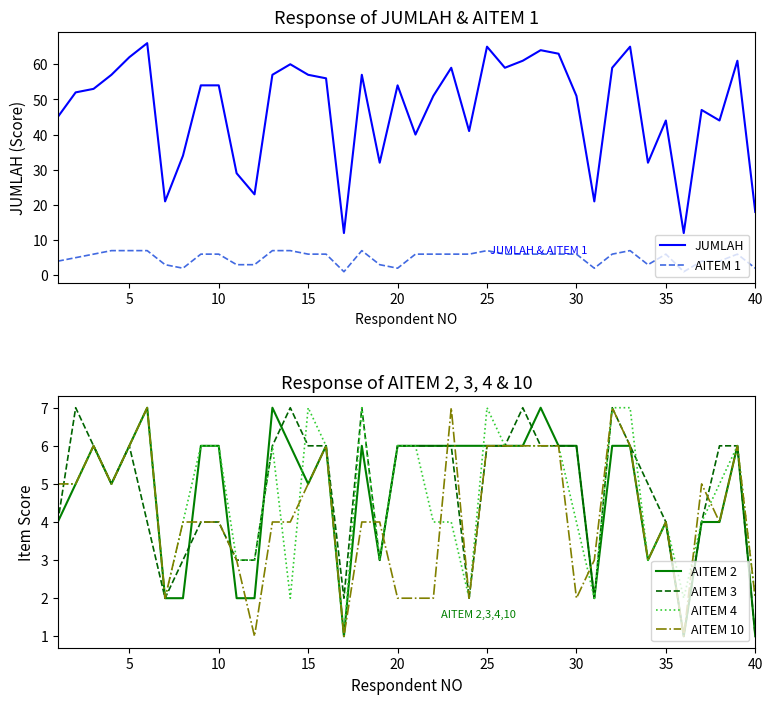

How many data points in AITEM 1 are less than 6?

15